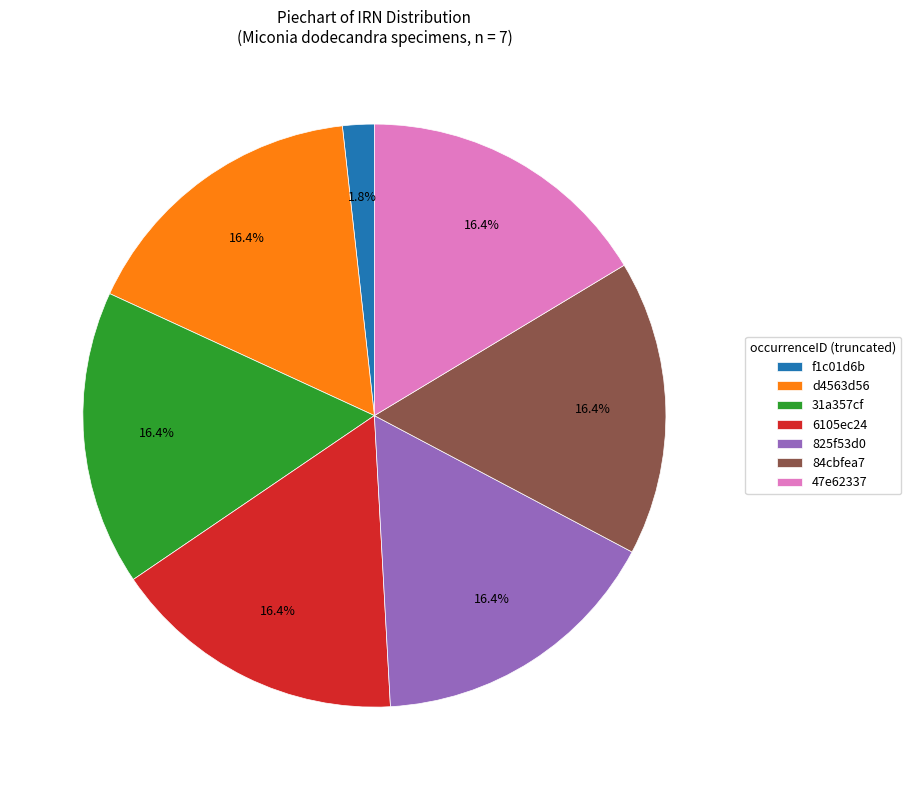

To the nearest percent, what is the difference between the largest and smallest slice percentages?

15%